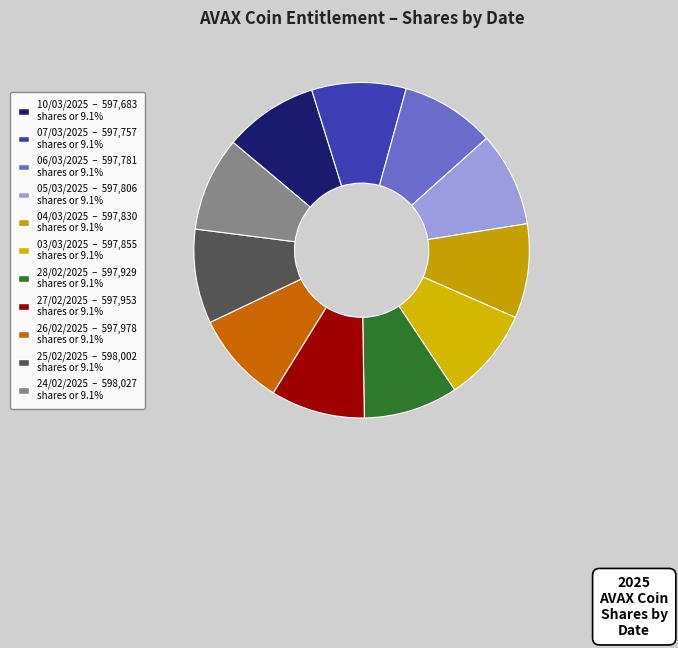

To the nearest percent, what is the average slice percentage?

9%